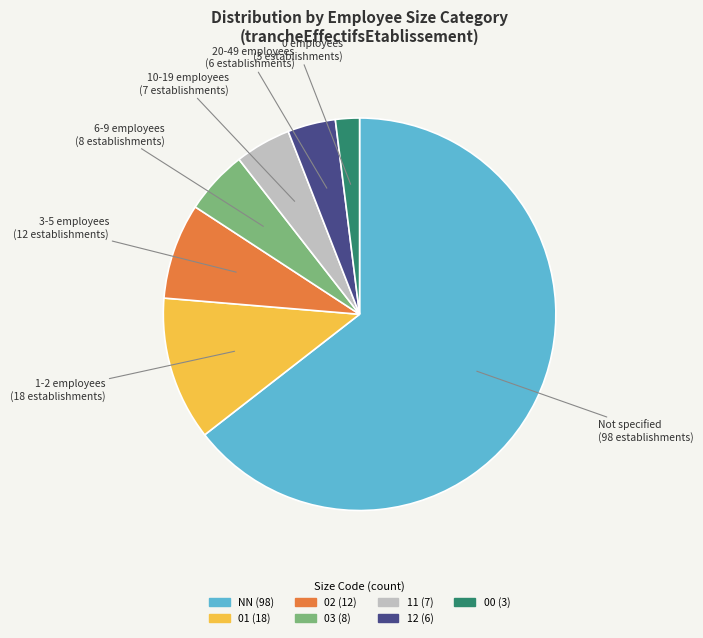

What is the ratio of the value at 01 to the value at 02?

1.5